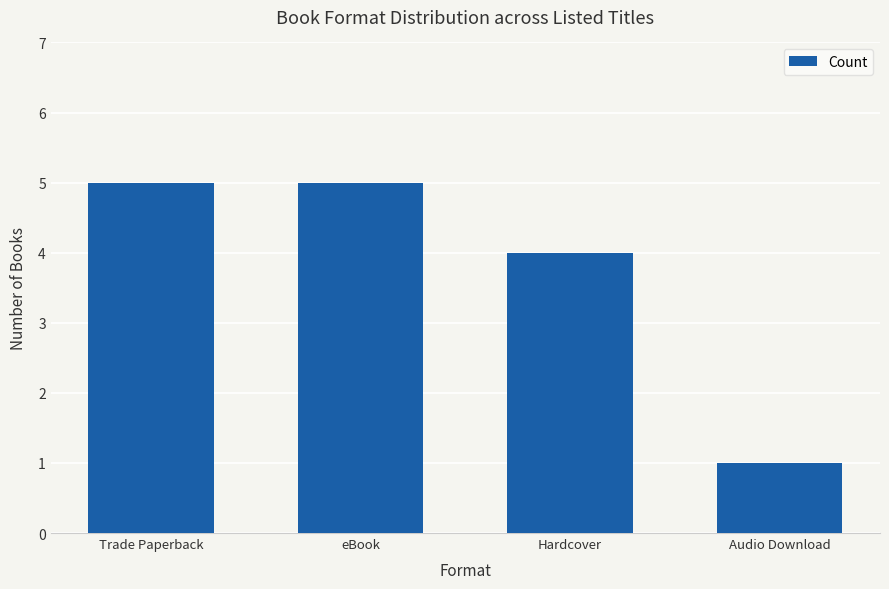

The value at Trade Paperback is 5. True or false?

True